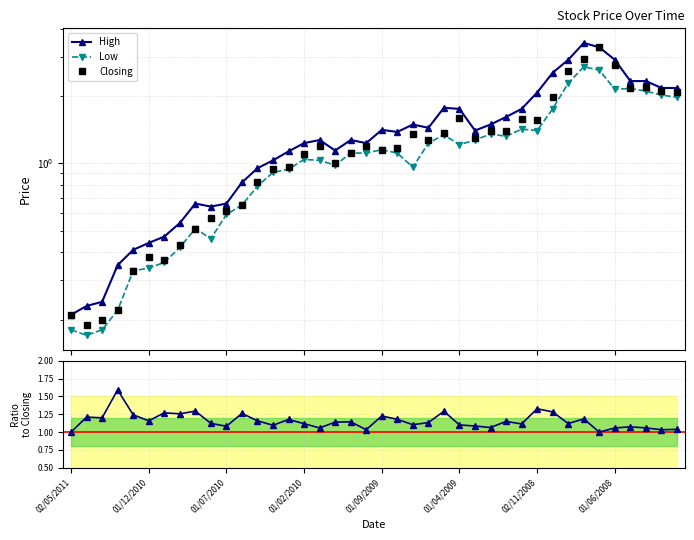

How many values in the Closing series exceed 1?

24